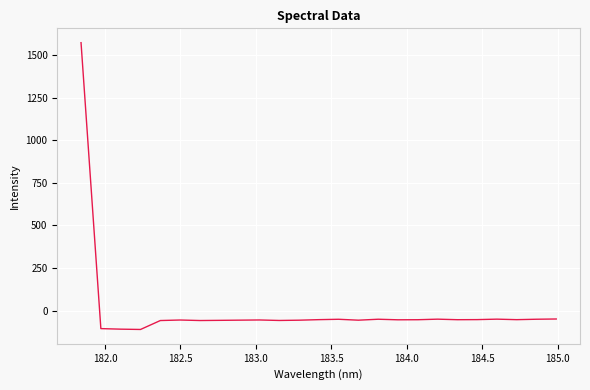

How many values are below zero?

24